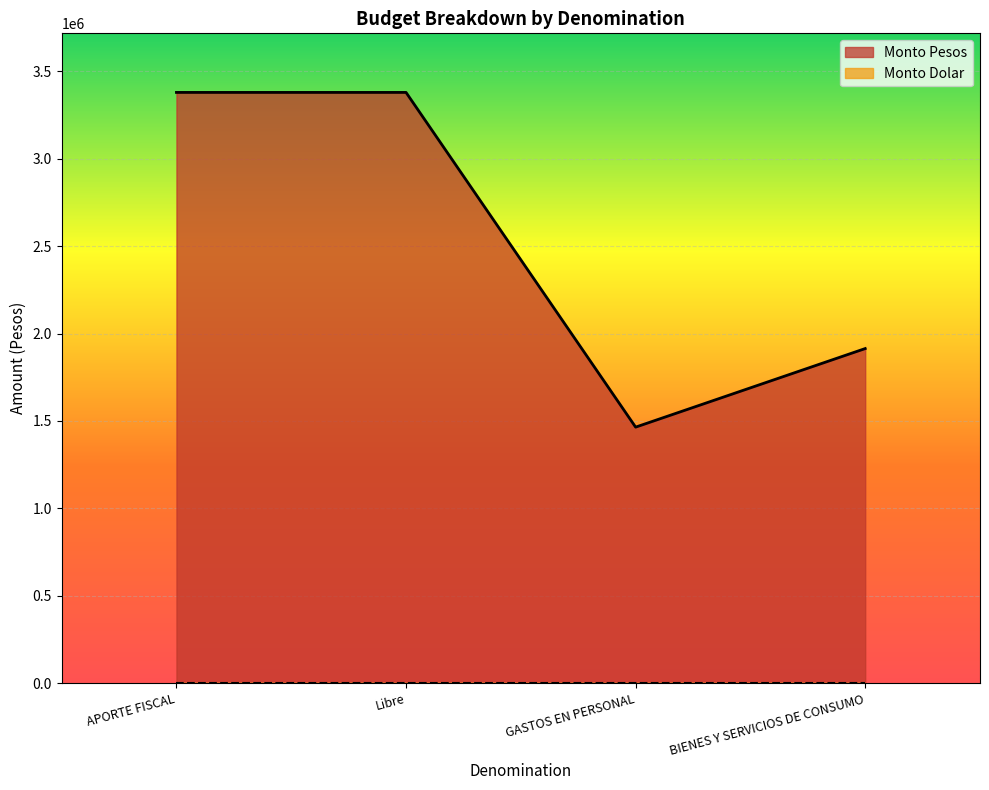

True or false: the data has more than 0 interior local peaks.

False